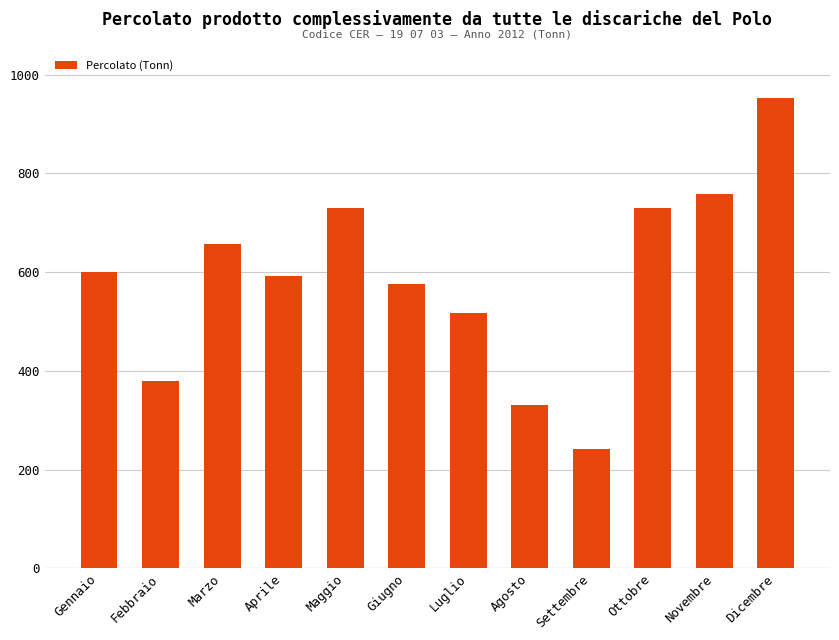

What is the approximate value at Luglio?

516.1